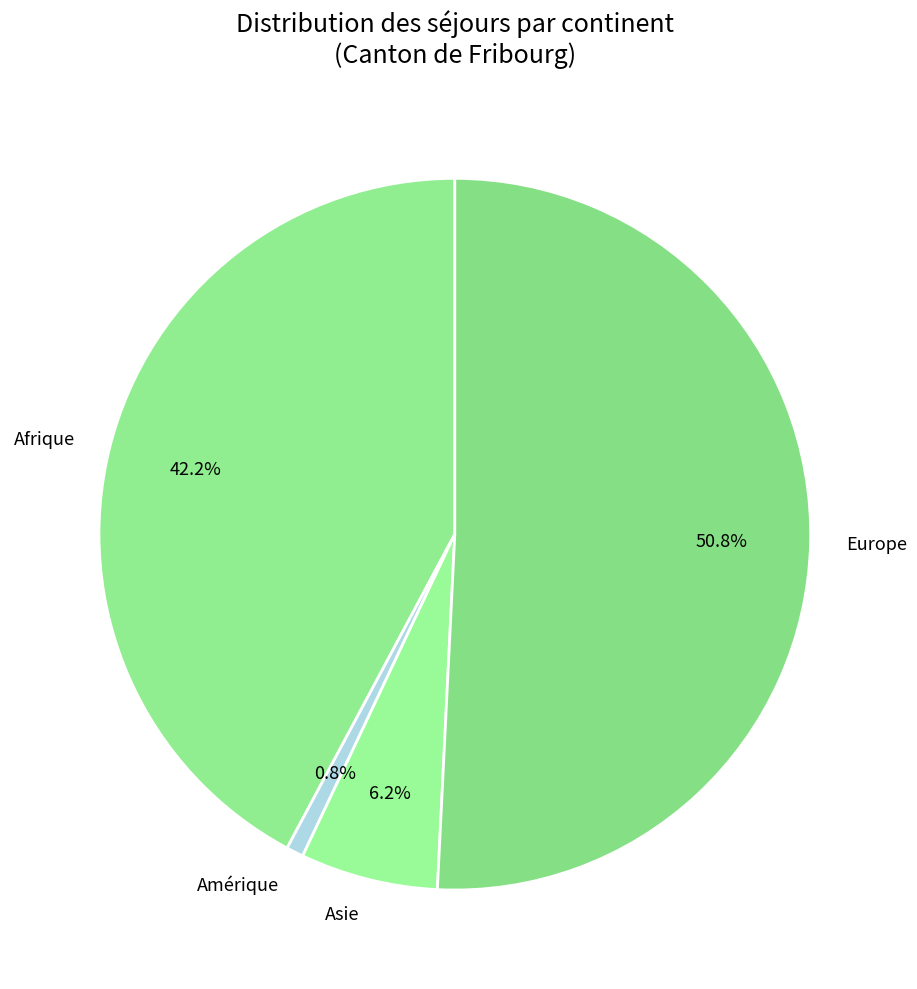

To the nearest percent, what is the combined percentage of Asie and Amérique?

7%